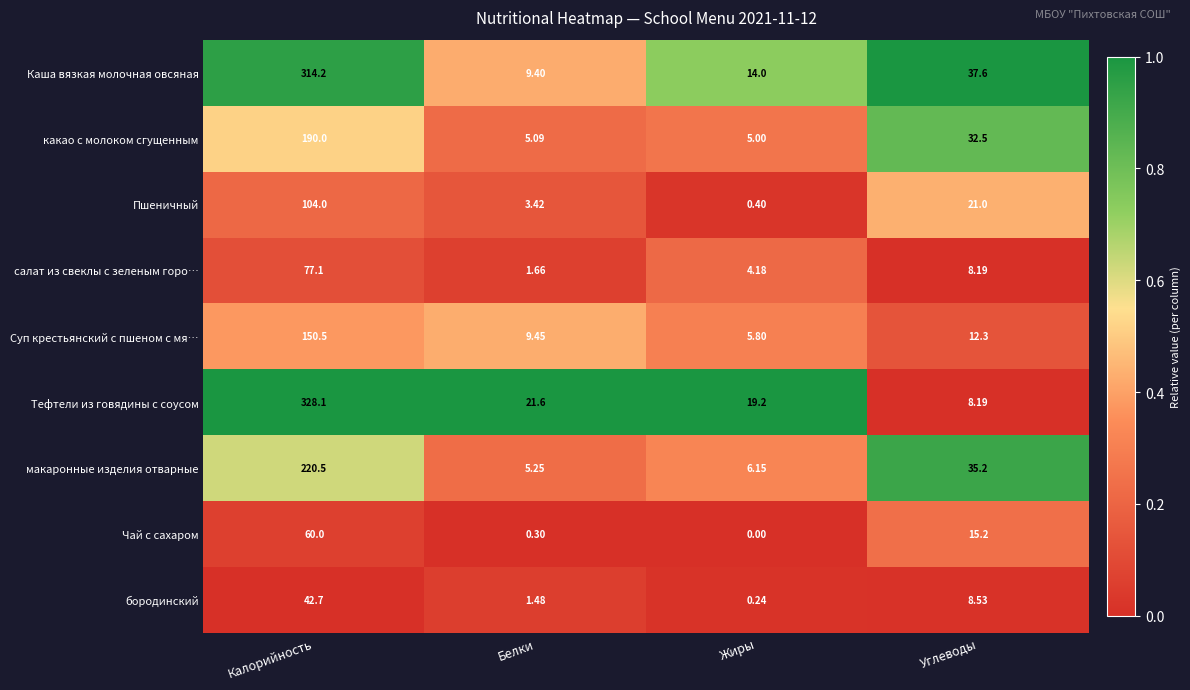

Which category has the highest value across all series?

Калорийность